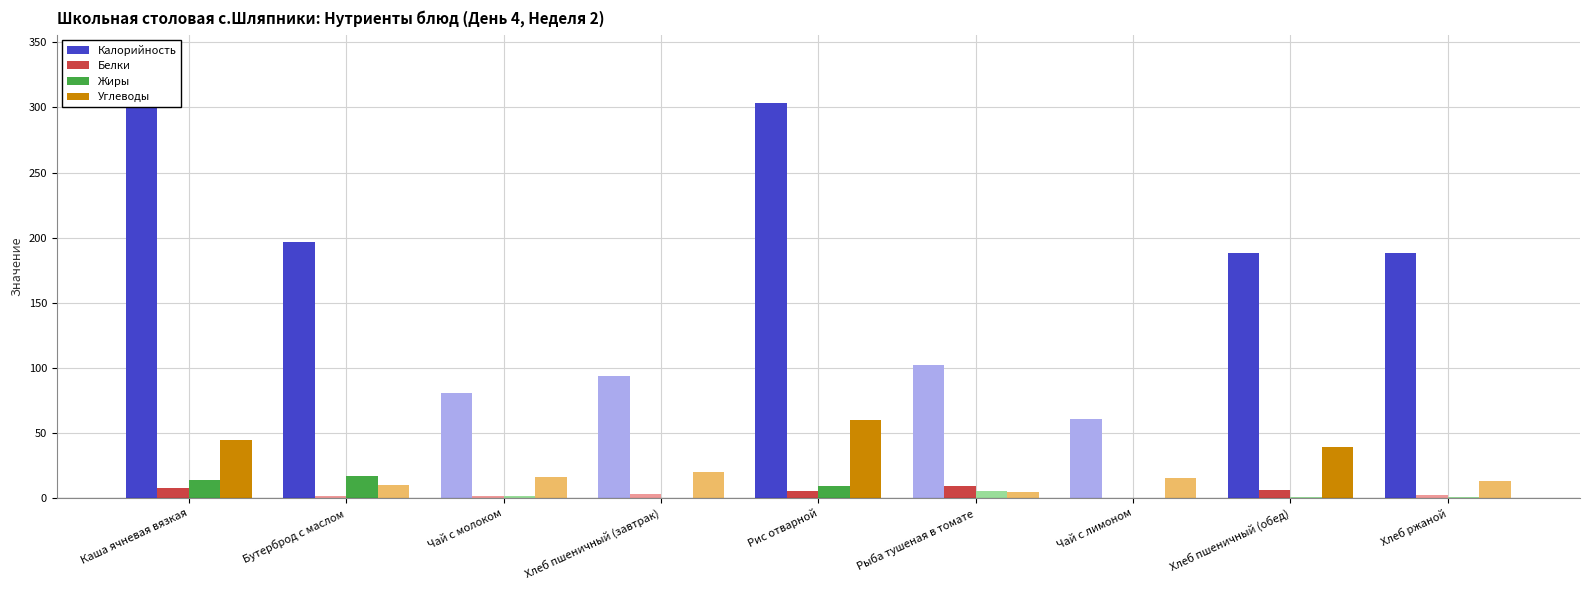

Which series has the largest range (max minus min)?

Калорийность